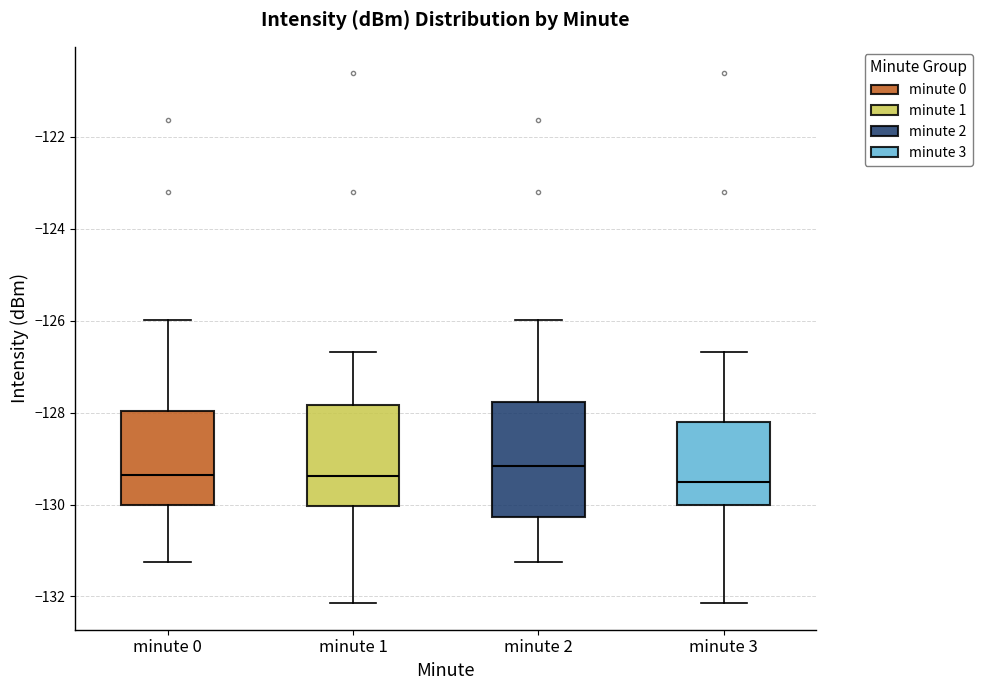

Which box has the highest median line?

minute 2